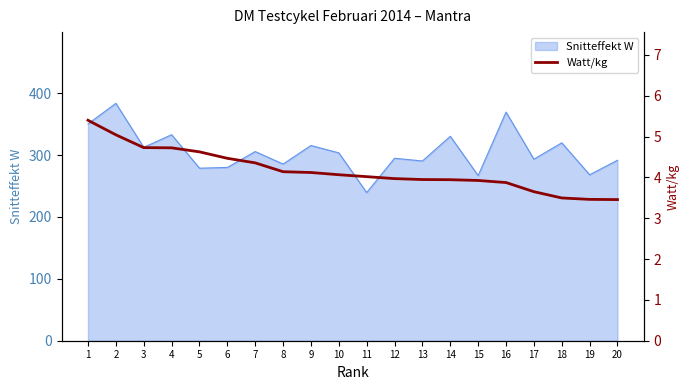

What is the minimum value for Snitteffekt W?

239.4